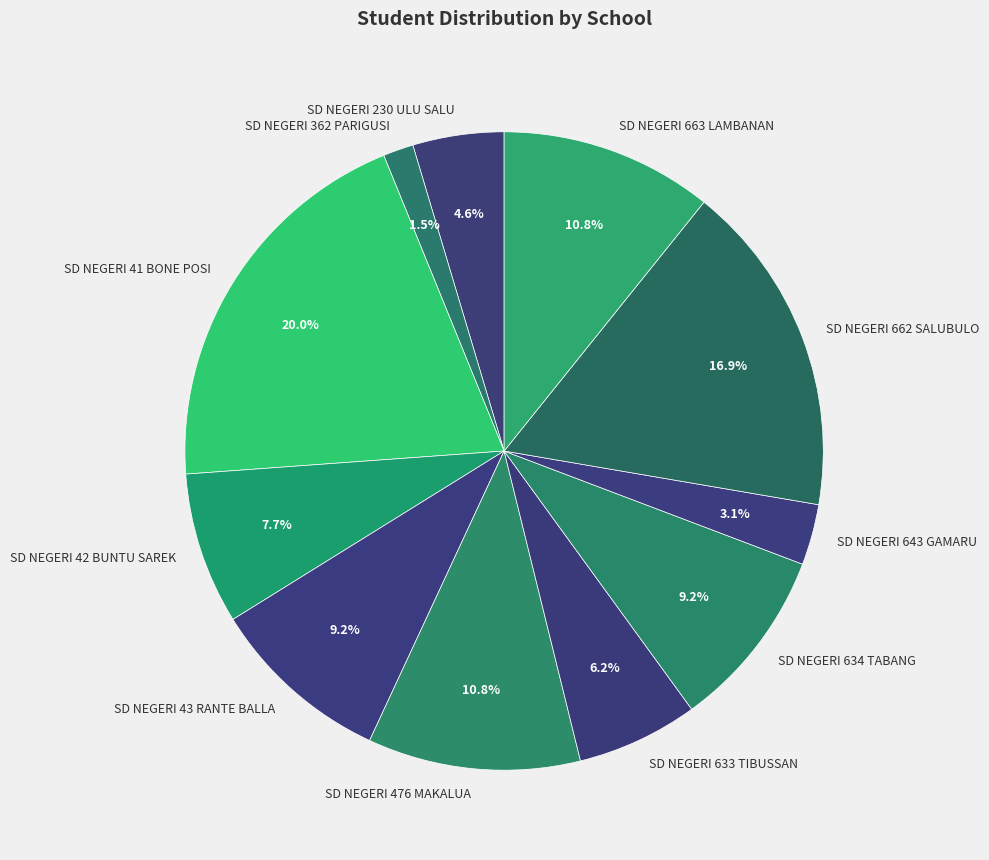

Do SD NEGERI 663 LAMBANAN and SD NEGERI 476 MAKALUA together represent more than half of the pie?

No